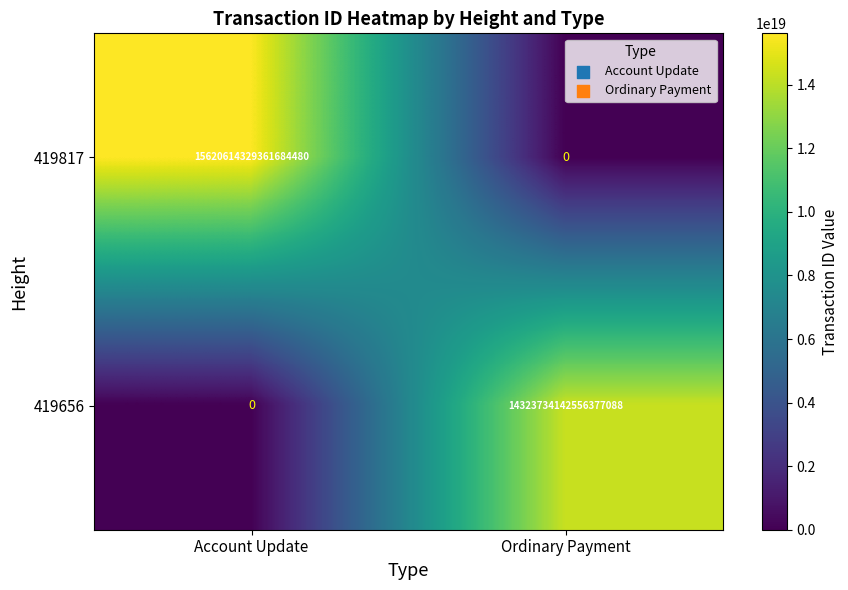

Is it true that 419656 equals -7681627671310035968 at Account Update?

False